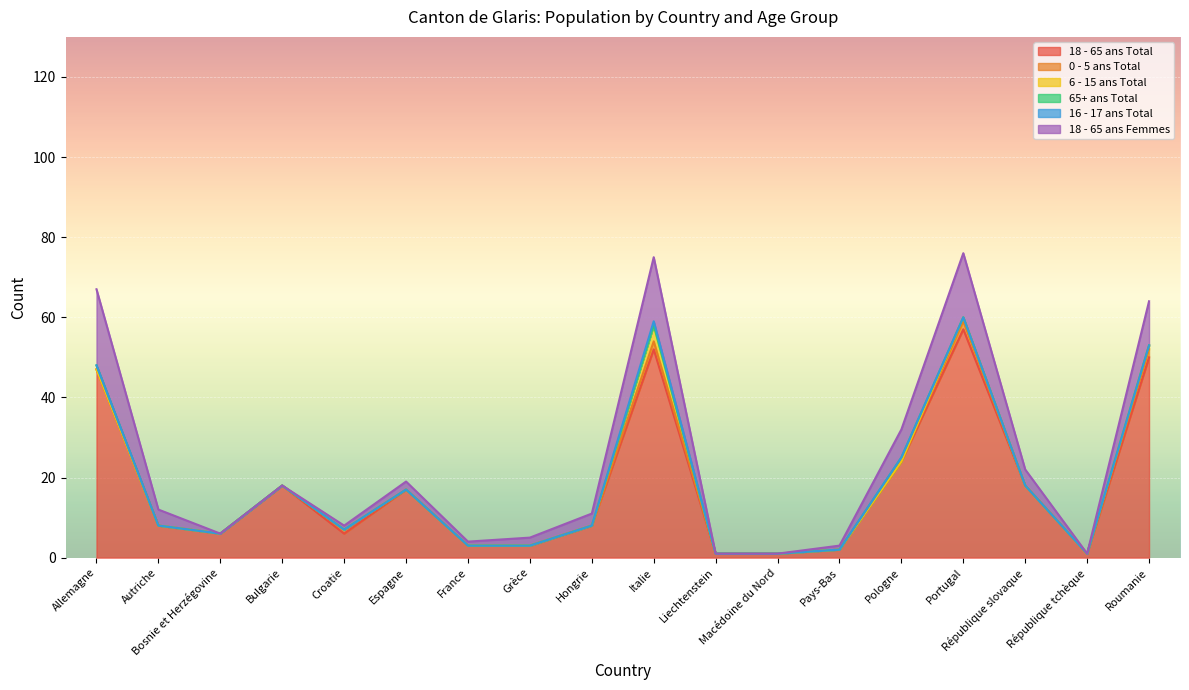

In 0 - 5 ans Total, how many points are higher than both neighbors (excluding endpoints)?

3